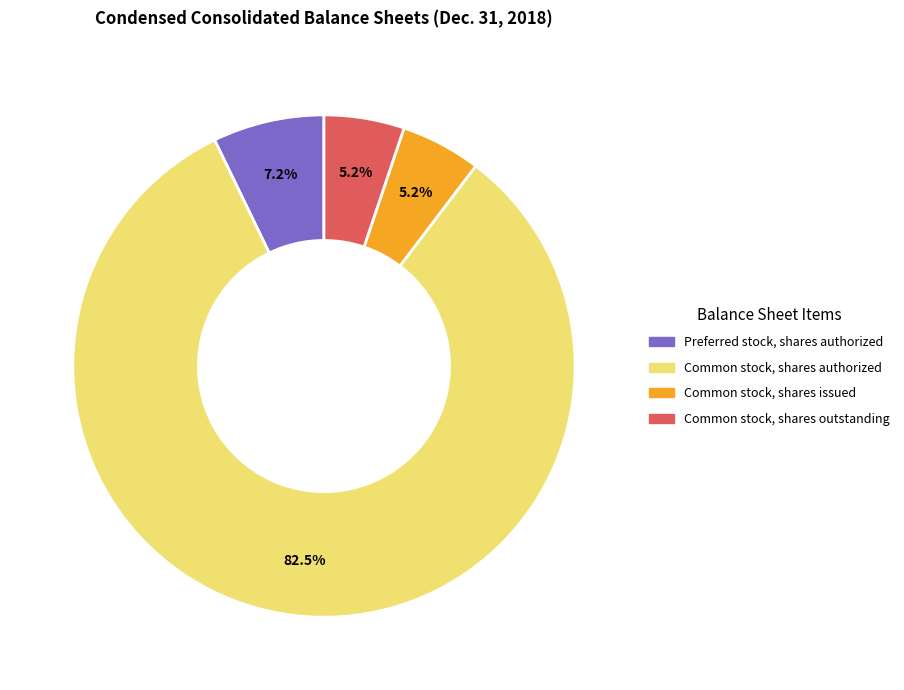

Which has a higher value, Preferred stock, shares authorized or Common stock, shares authorized?

Common stock, shares authorized